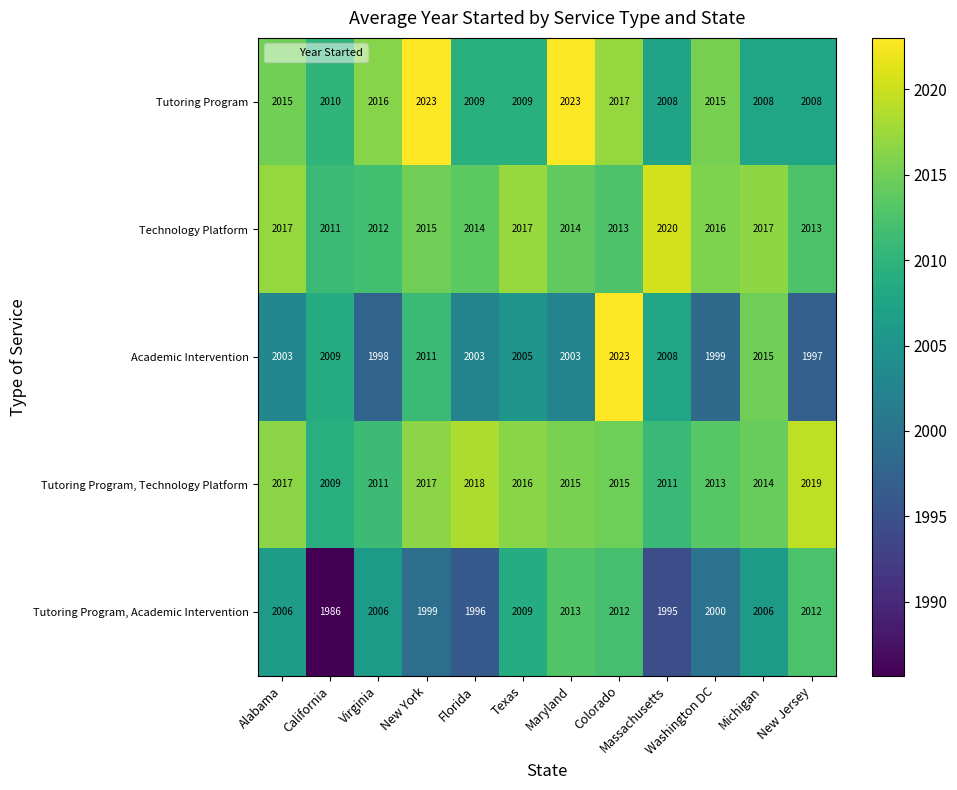

At which label does Tutoring Program, Technology Platform first exceed 2015?

Alabama